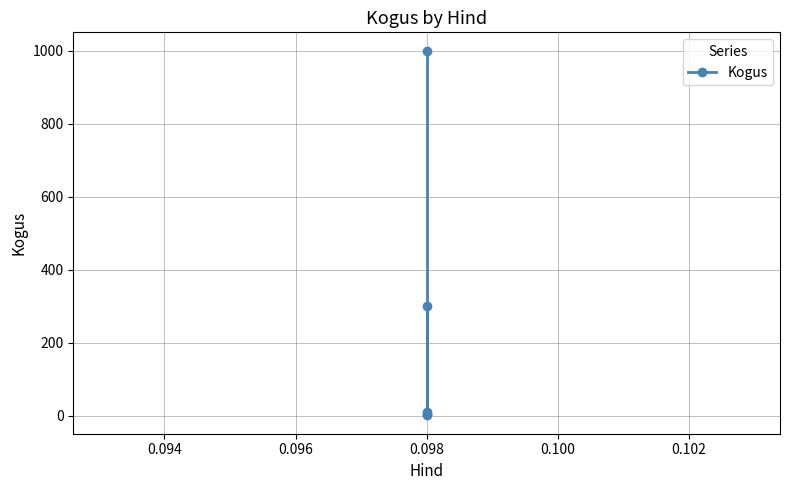

What is the average value?

263